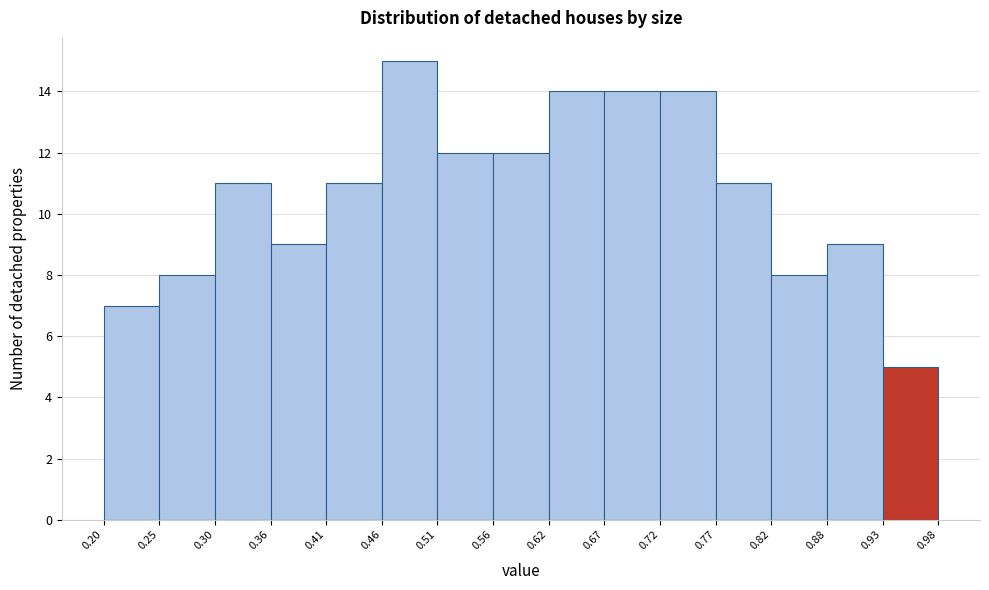

What is the height of the bar covering 0.51 to 0.56 on the x-axis? The values are not printed on the chart, so give them approximately, as read against the axis.

12